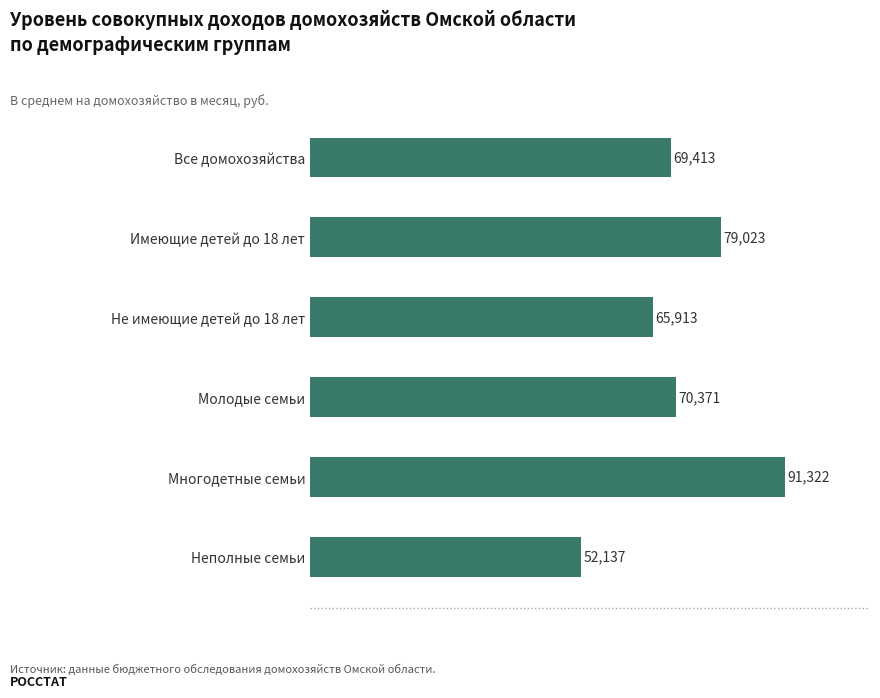

Does the chart contain any negative values?

No